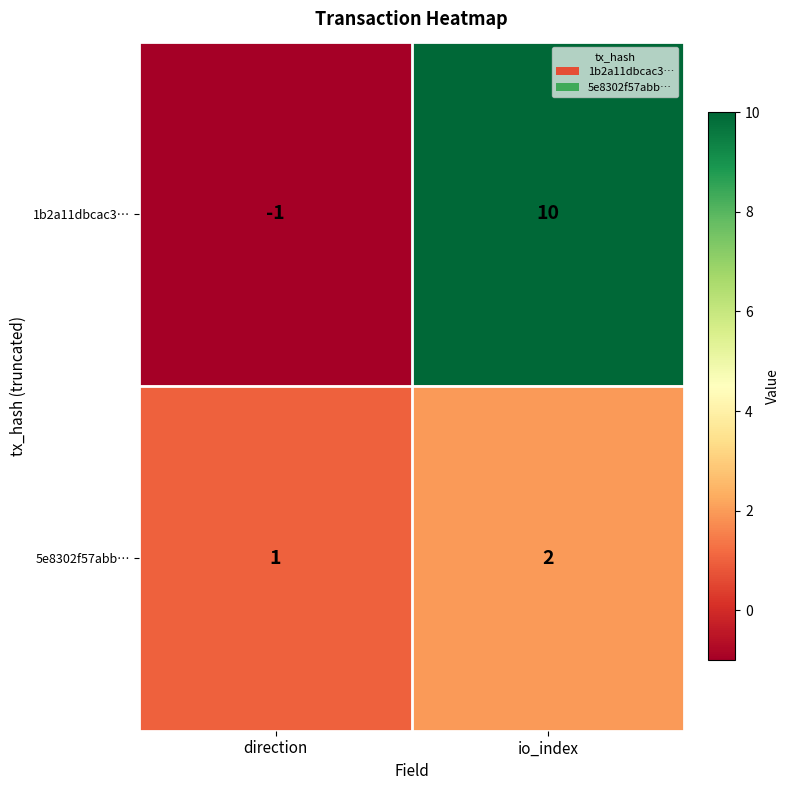

What is the sum of all 5e8302f57abb… values?

3